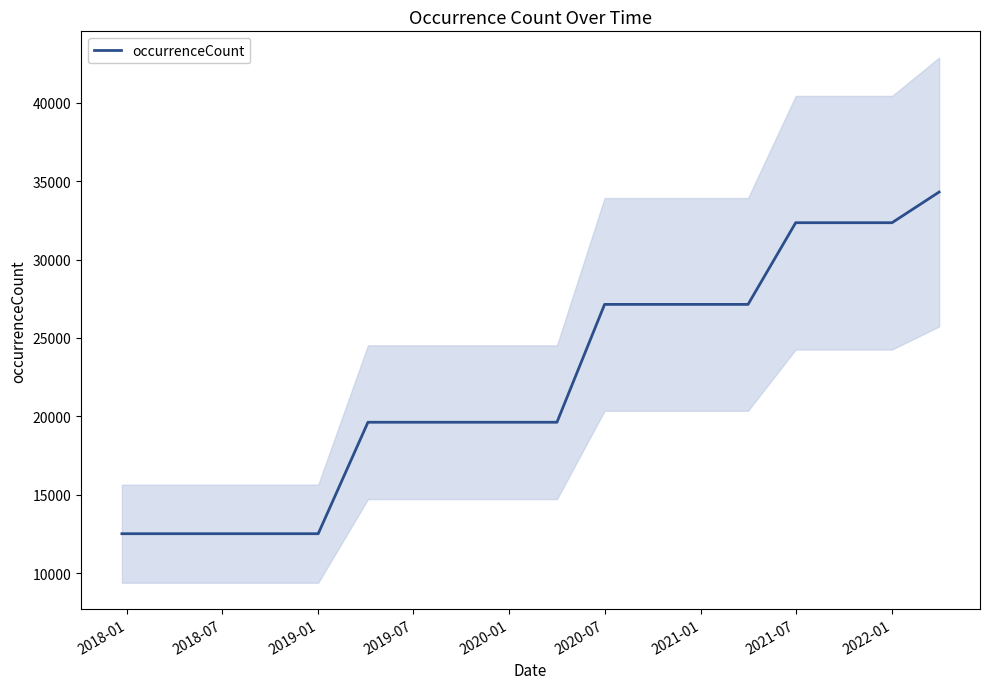

What is the minimum value for occurrenceCount?

12508